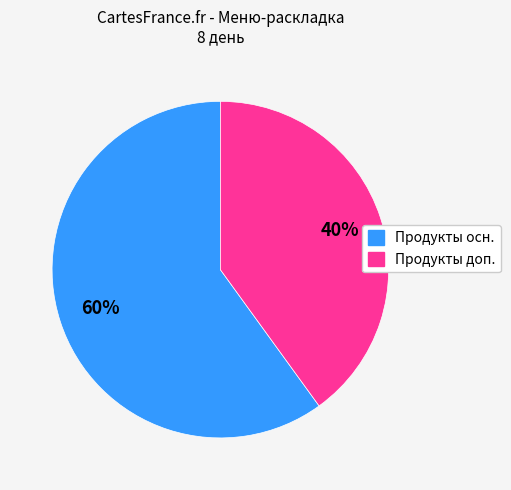

How many segments does this pie chart have?

2